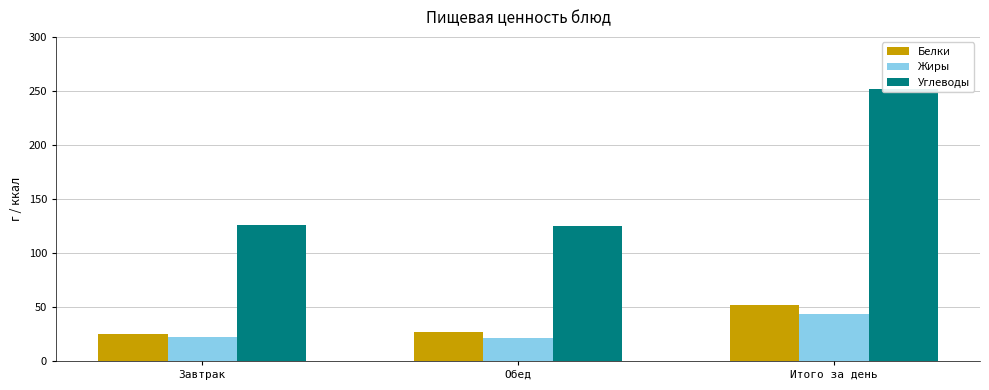

At how many categories does at least one series exceed 188?

1